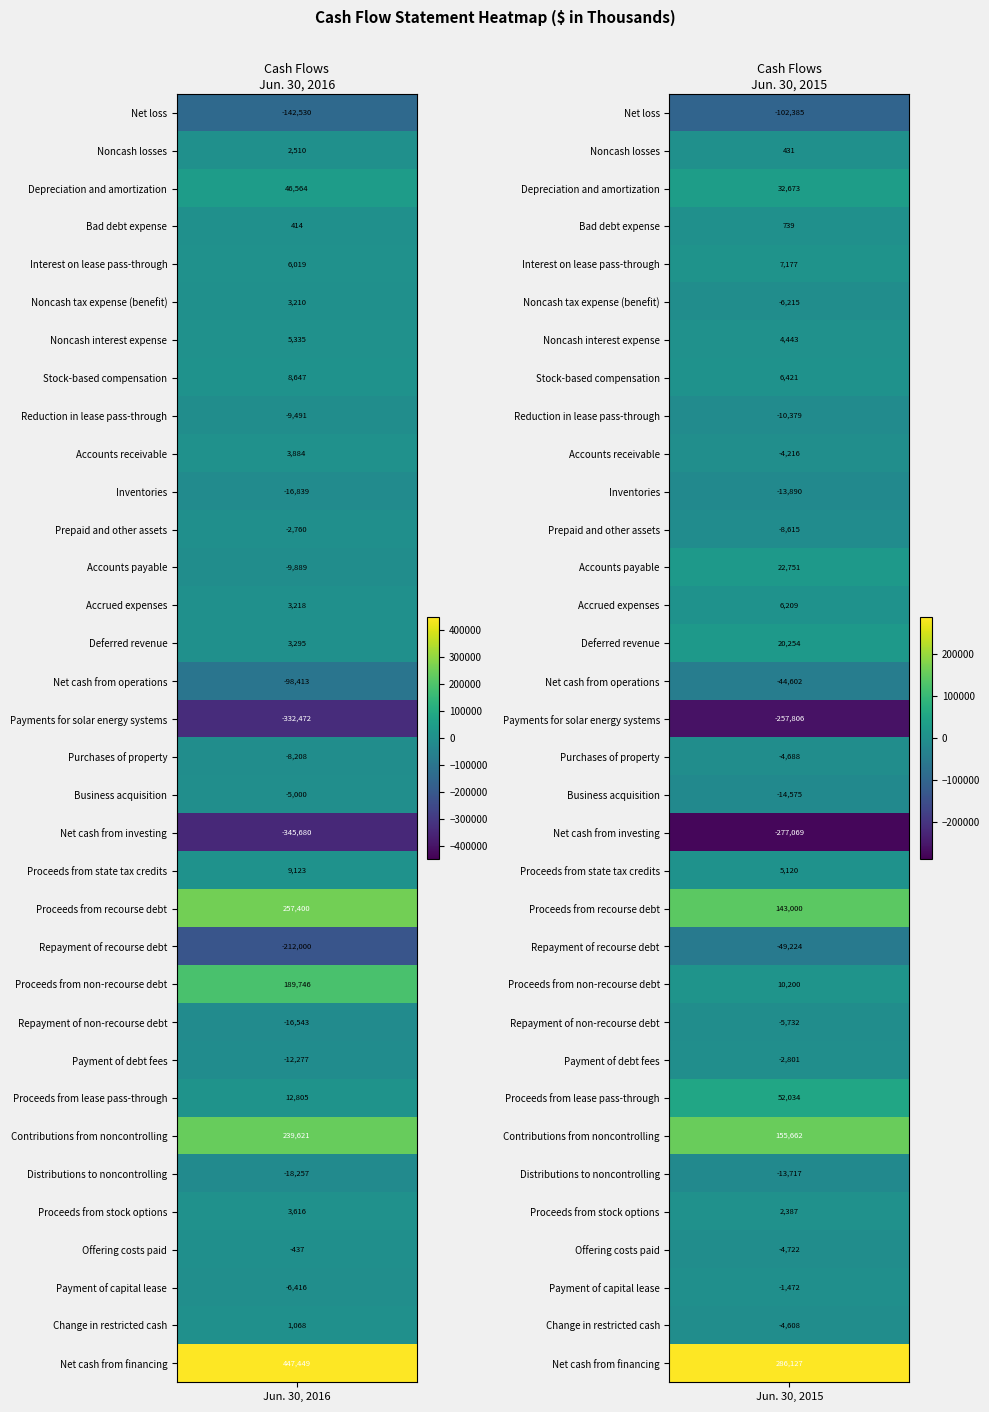

Between 0 and 1, which is larger?

1